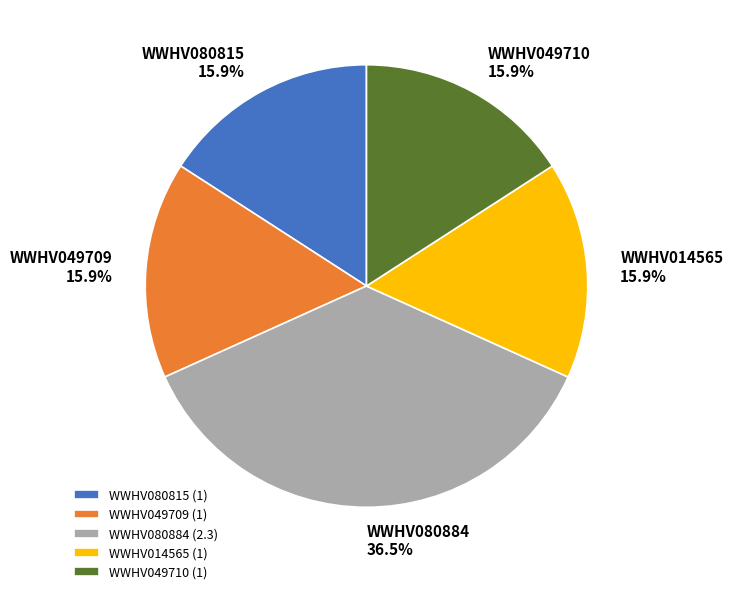

Approximately how many times larger is the value at WWHV080884 compared to WWHV049710?

2.3